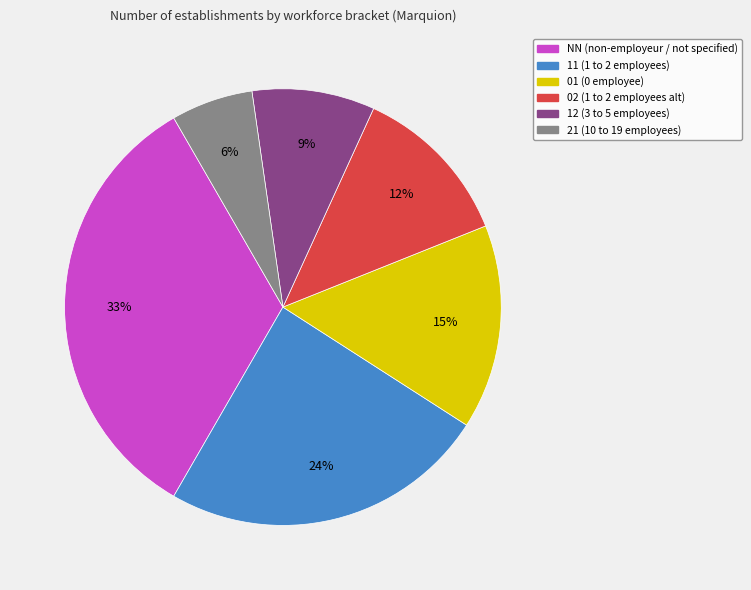

Is it true that 01 is 15% of the pie?

True